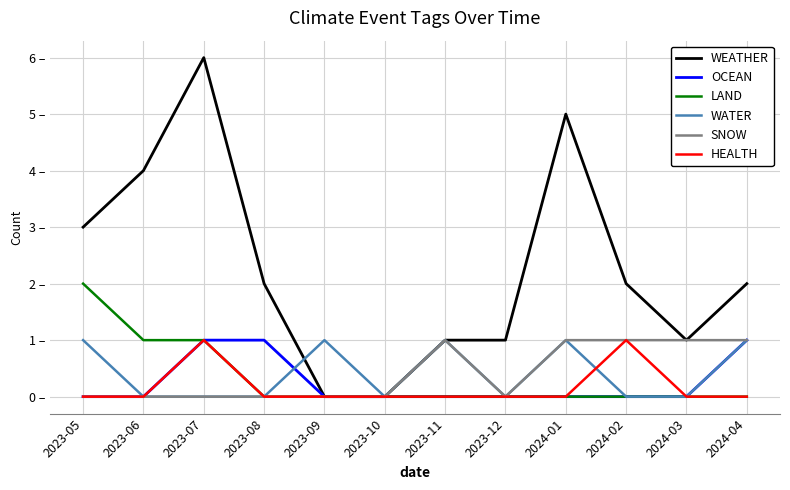

Reading right to left, list all the values displayed in this chart.

WEATHER: 2024-04=2	2024-03=1	2024-02=2	2024-01=5	2023-12=1	2023-11=1	2023-10=0	2023-09=0	2023-08=2	2023-07=6	2023-06=4	2023-05=3
OCEAN: 2024-04=1	2024-03=0	2024-02=0	2024-01=0	2023-12=0	2023-11=0	2023-10=0	2023-09=0	2023-08=1	2023-07=1	2023-06=0	2023-05=0
LAND: 2024-04=0	2024-03=0	2024-02=0	2024-01=0	2023-12=0	2023-11=0	2023-10=0	2023-09=0	2023-08=0	2023-07=1	2023-06=1	2023-05=2
WATER: 2024-04=1	2024-03=0	2024-02=0	2024-01=1	2023-12=0	2023-11=1	2023-10=0	2023-09=1	2023-08=0	2023-07=0	2023-06=0	2023-05=1
SNOW: 2024-04=1	2024-03=1	2024-02=1	2024-01=1	2023-12=0	2023-11=1	2023-10=0	2023-09=0	2023-08=0	2023-07=0	2023-06=0	2023-05=0
HEALTH: 2024-04=0	2024-03=0	2024-02=1	2024-01=0	2023-12=0	2023-11=0	2023-10=0	2023-09=0	2023-08=0	2023-07=1	2023-06=0	2023-05=0